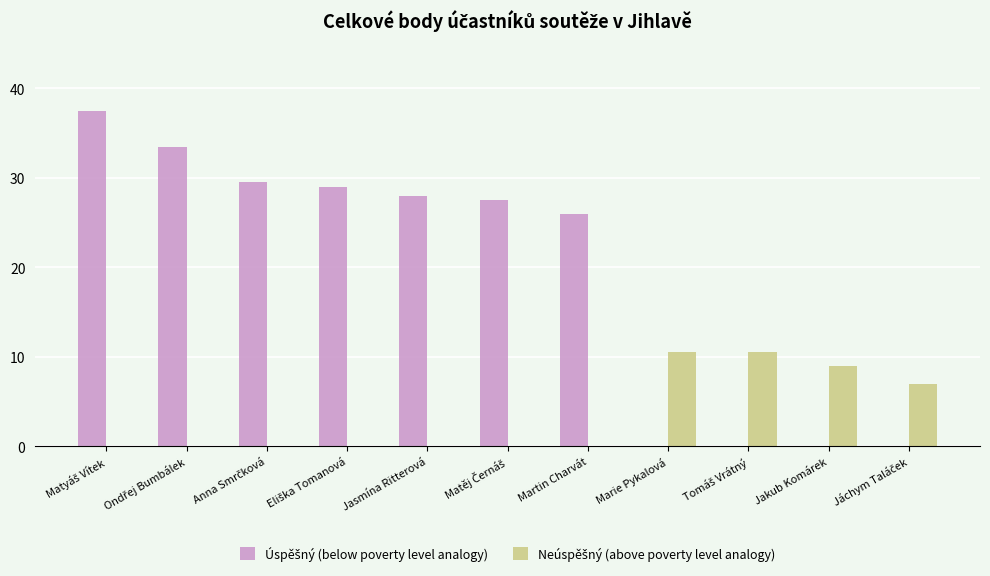

What is the maximum value shown in the chart?

37.5